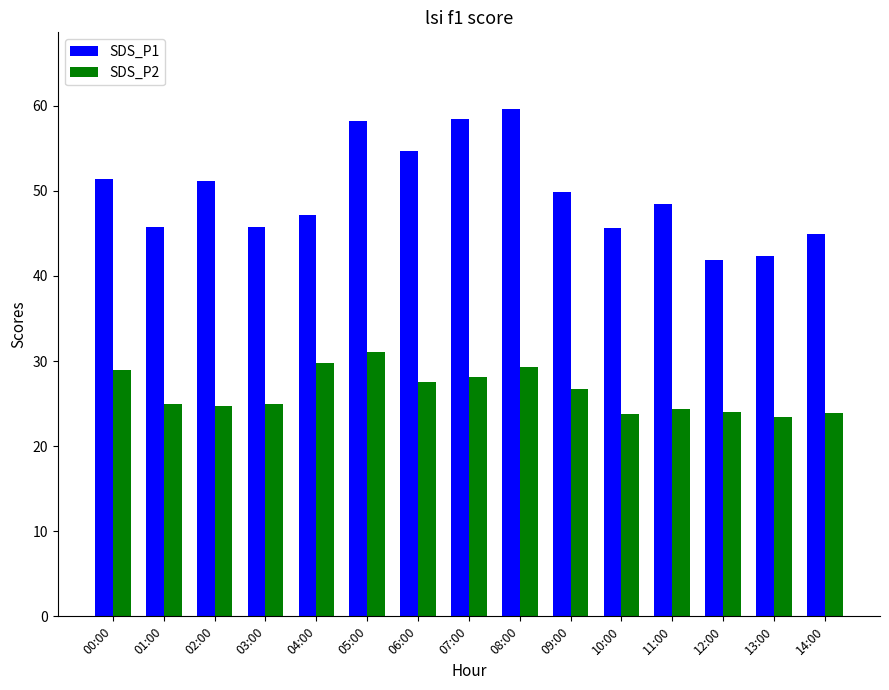

Is it true that SDS_P1 equals 45.6 at 10:00?

True